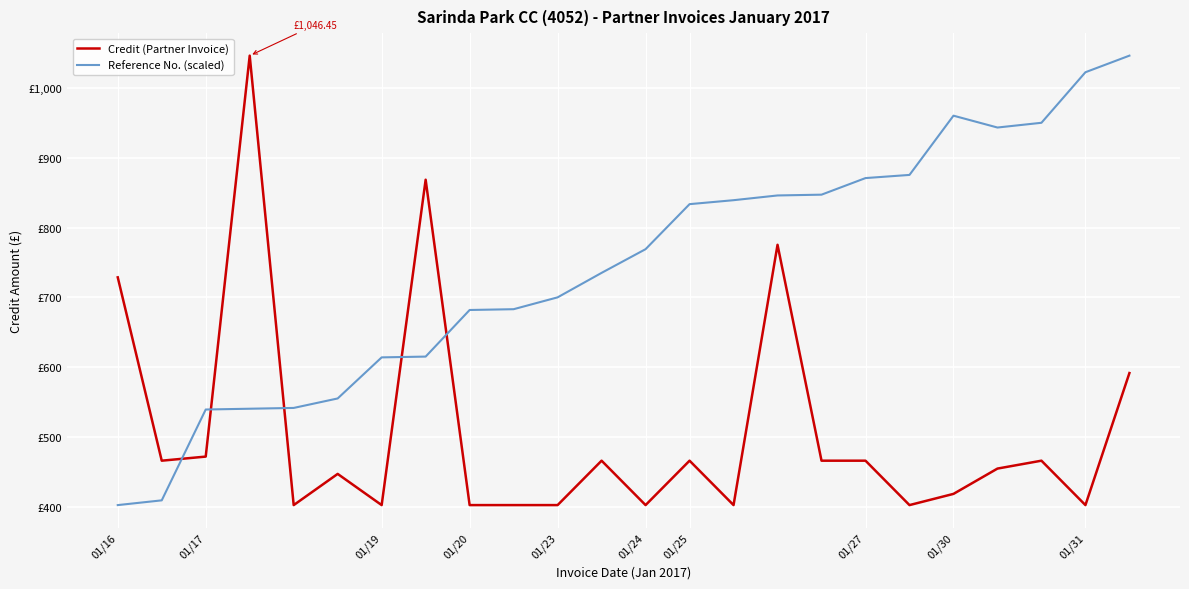

How many interior local peaks does the Credit (Partner Invoice) series have?

7